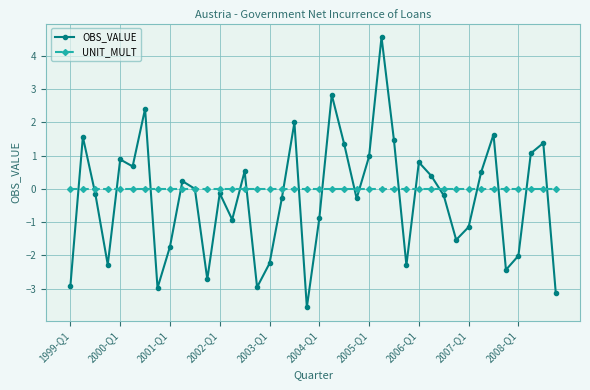

Which series ends up on top after the final intersection of OBS_VALUE and UNIT_MULT?

UNIT_MULT